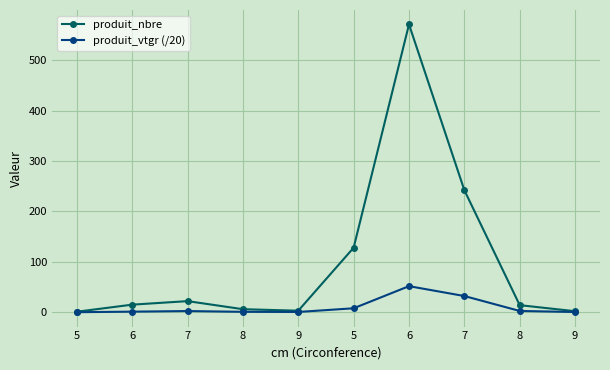

The value of produit_vtgr (/20) at 9 is 0.4. True or false?

True